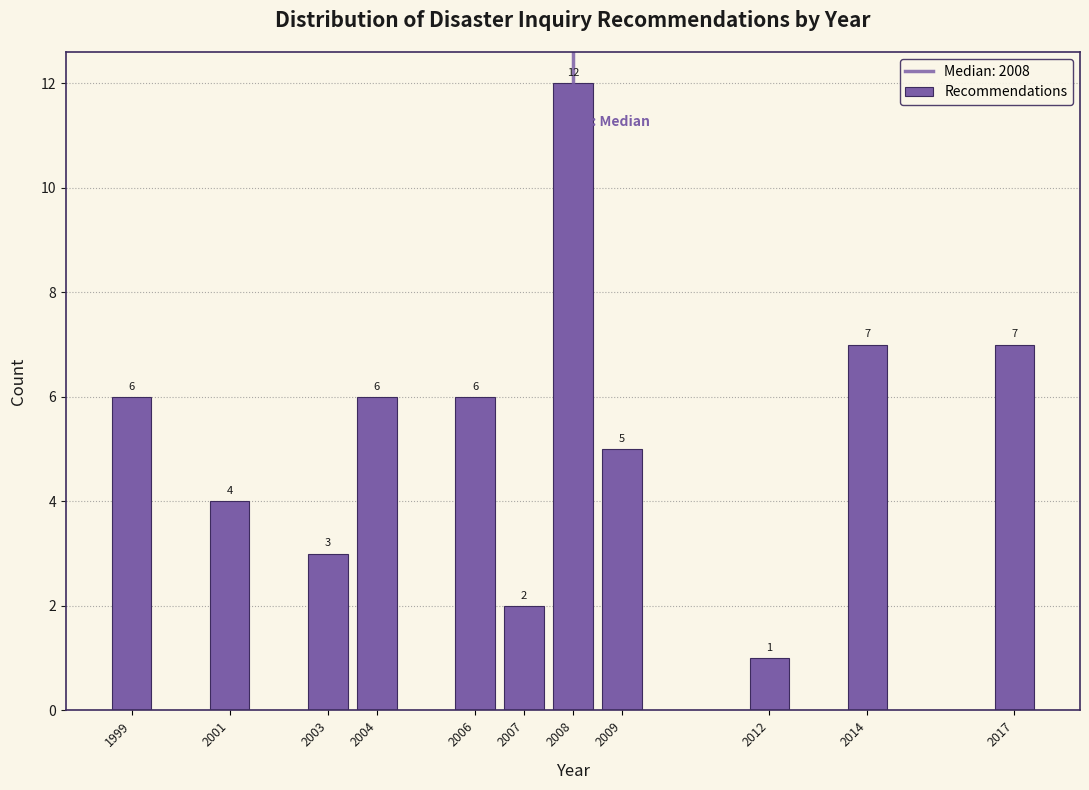

Reading left to right, what are all the values shown in this chart?

6	4	3	6	6	2	12	5	1	7	7